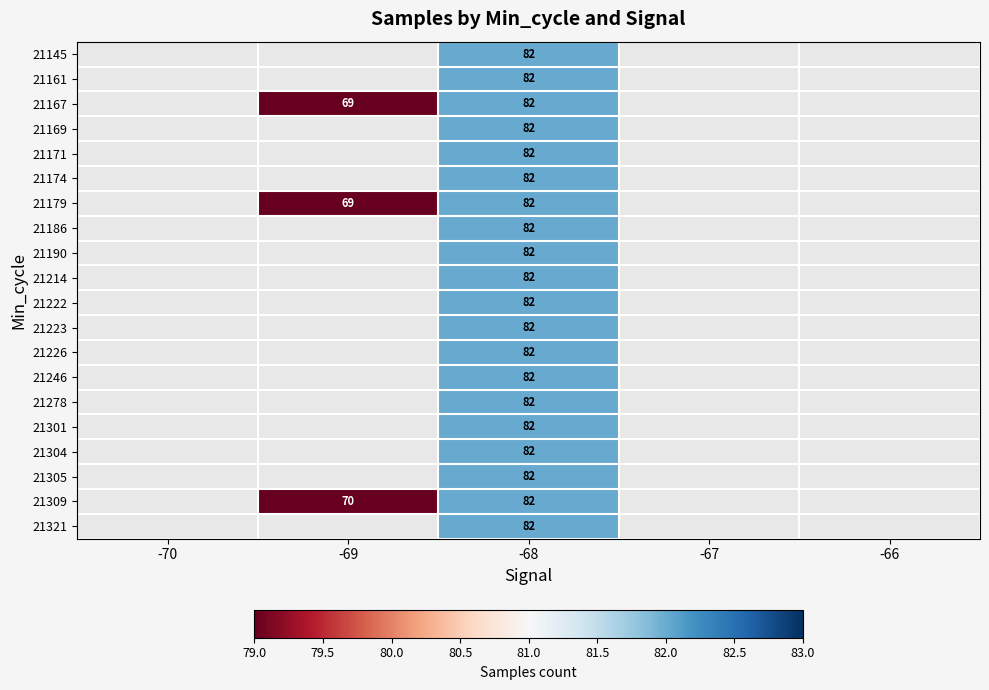

The value of 21169 at -68 is 132. True or false?

False